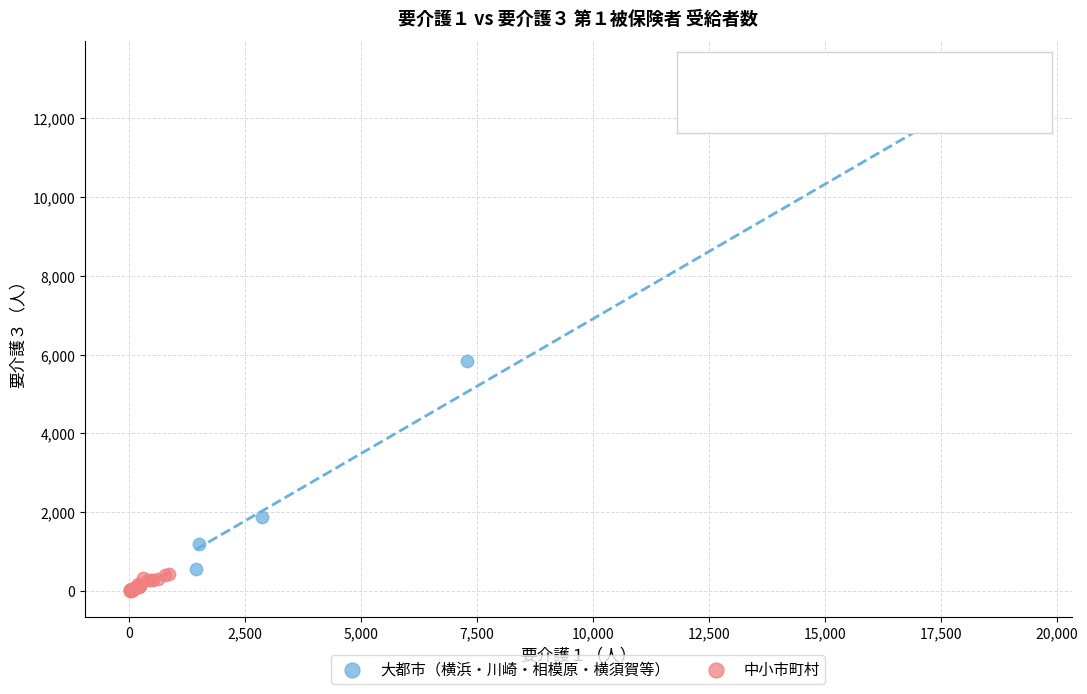

Which series has the largest Y range (max minus min)?

大都市（横浜・川崎・相模原・横須賀等）